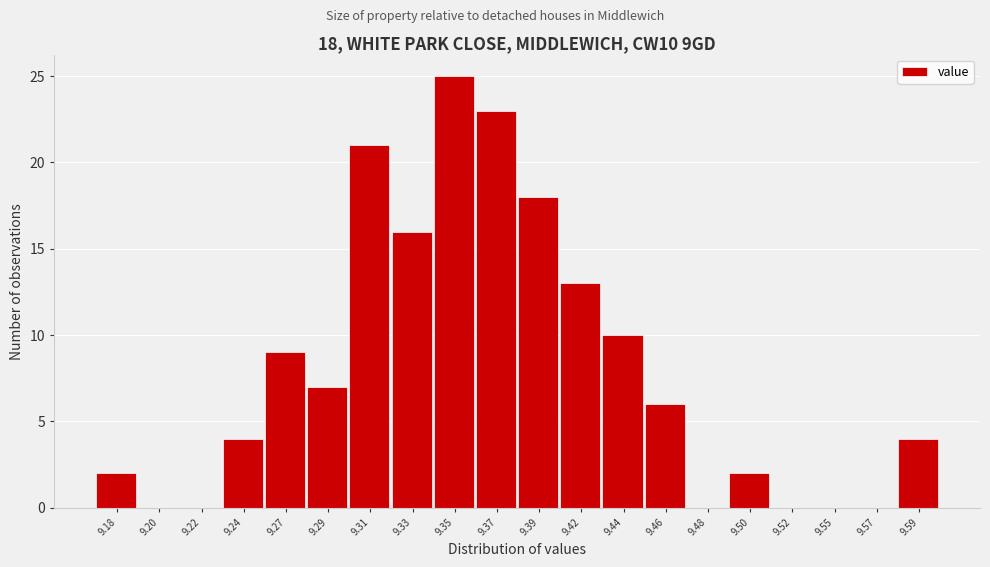

Reading left to right, list all the values displayed in this chart.

9.18=2	9.20=0	9.22=0	9.24=4	9.27=9	9.29=7	9.31=21	9.33=16	9.35=25	9.37=23	9.39=18	9.42=13	9.44=10	9.46=6	9.48=0	9.50=2	9.52=0	9.55=0	9.57=0	9.59=4